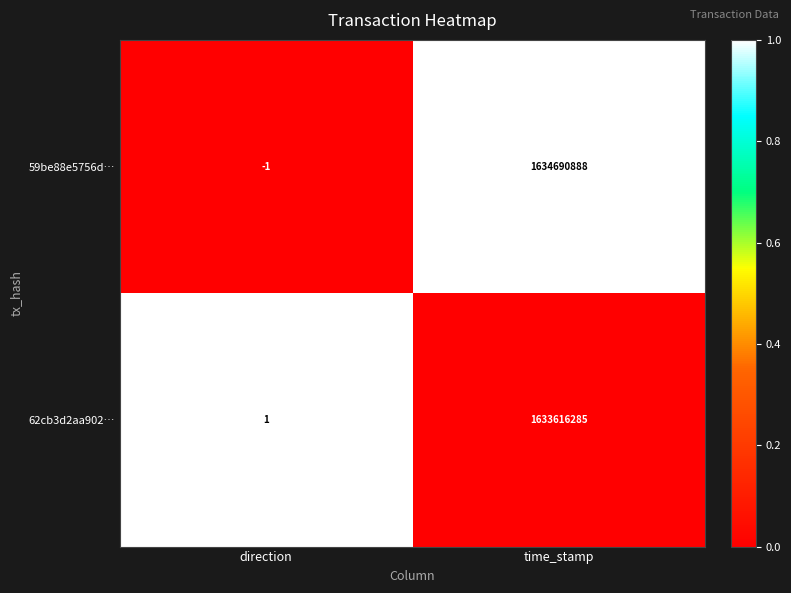

Which series has the largest total across all categories?

59be88e5756d…